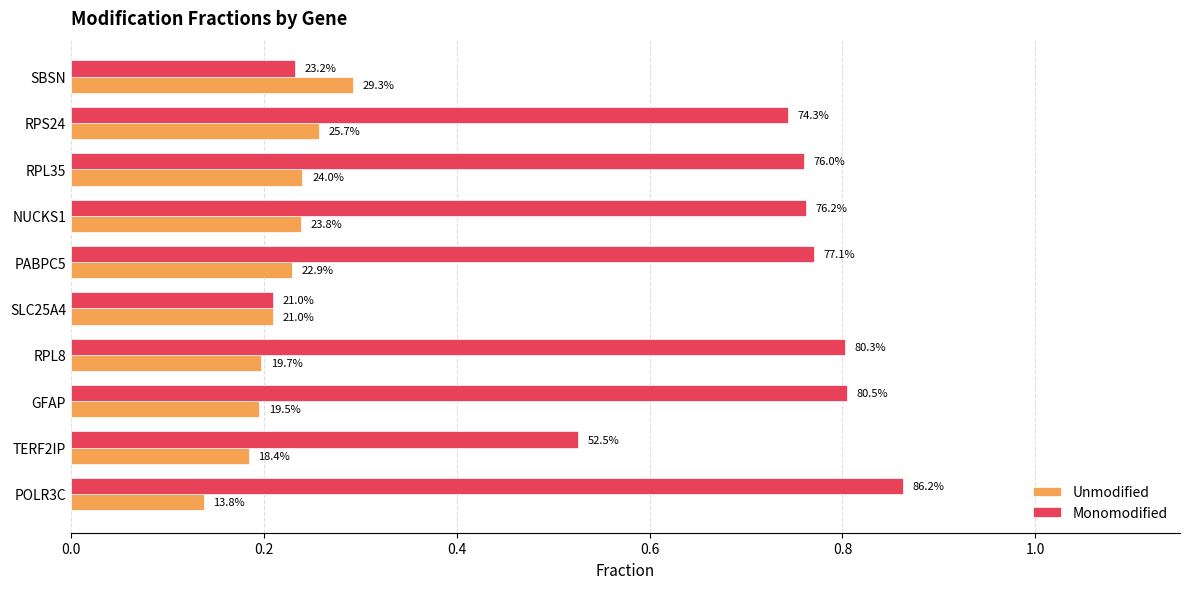

What are all the series names shown in the legend?

Unmodified, Monomodified